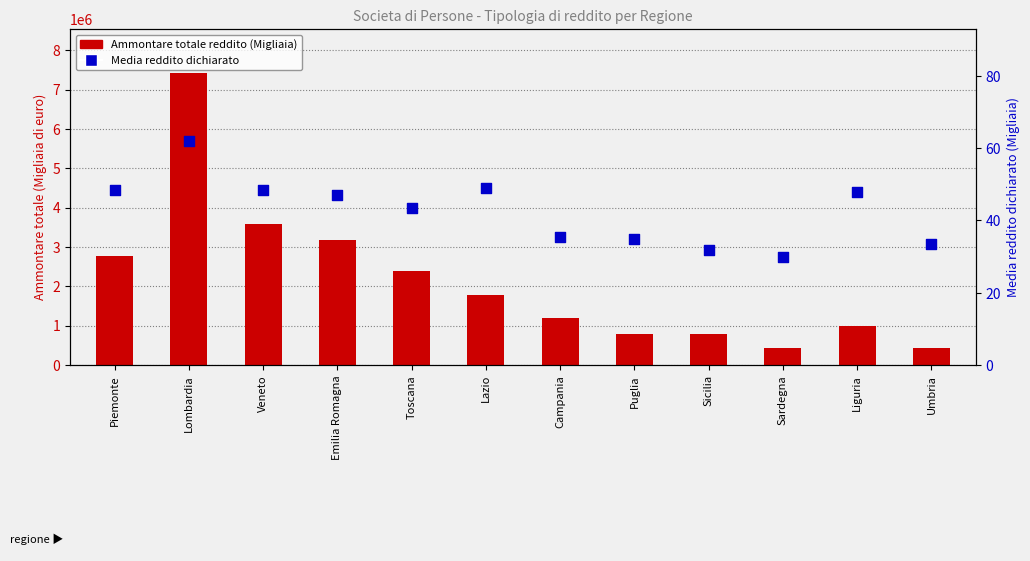

Which series contains the lowest Y value?

Media reddito dichiarato